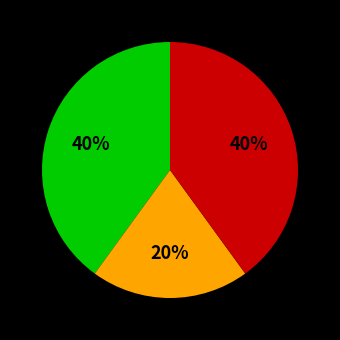

To the nearest percent, what is the difference between the largest and smallest slice percentages?

20%